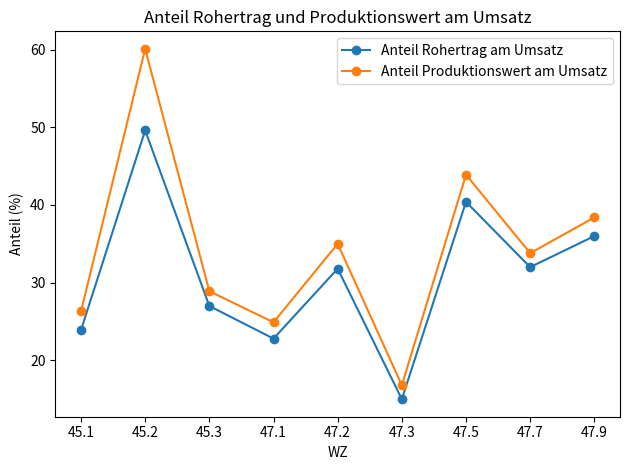

Read the Anteil Produktionswert am Umsatz value at 47.1.

24.9